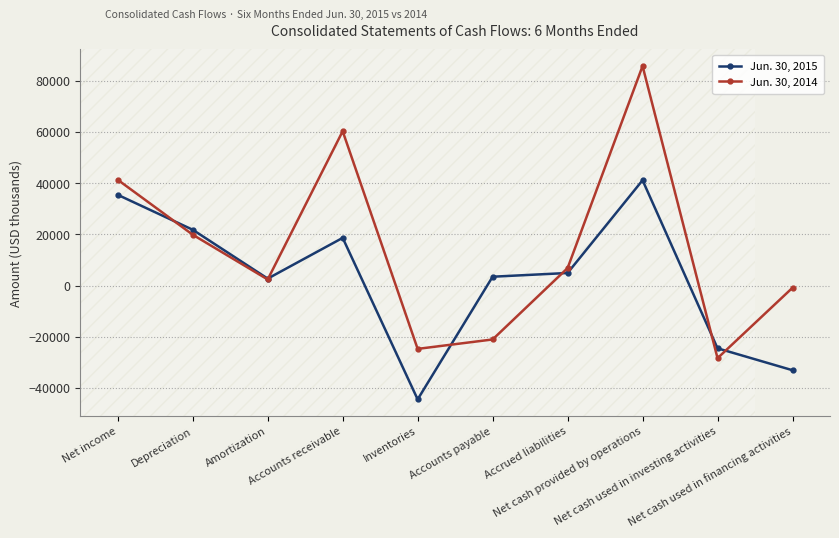

What is the difference between the second highest and minimum values in the Jun. 30, 2015 series?

79861